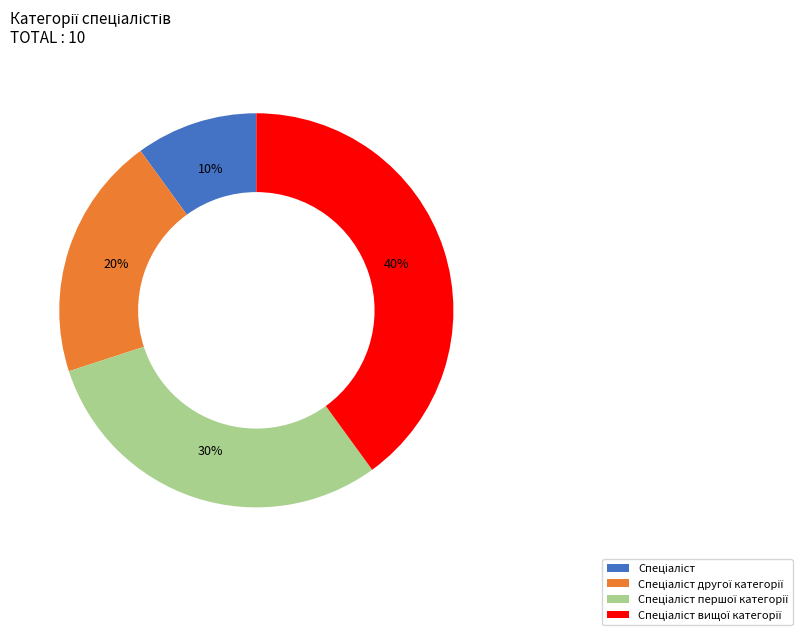

Is there a majority slice in this chart?

No